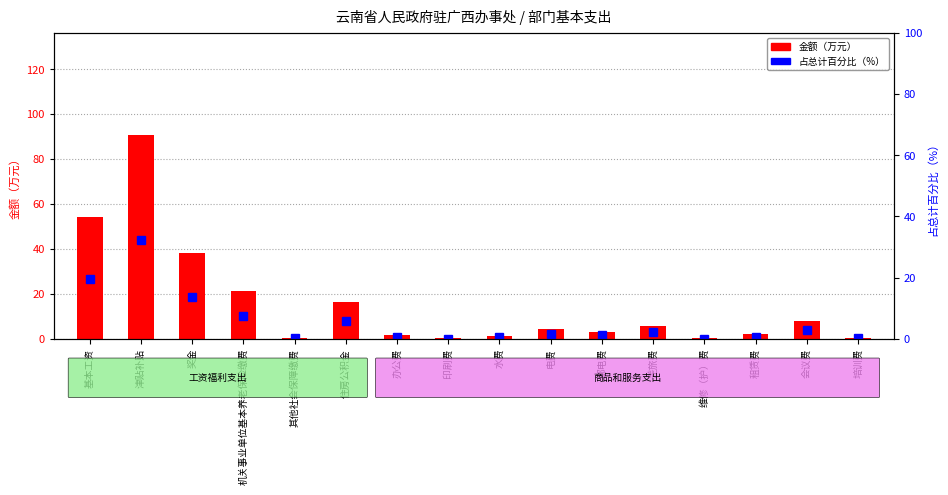

Reading left to right, list all the values displayed in this chart.

金额（万元）: 基本工资=54.4	津贴补贴=90.8	奖金=38.1	机关事业单位基本养老保险缴费=21.3	其他社会保障缴费=0.5	住房公积金=16.5	办公费=1.6	印刷费=0.2	水费=1.3	电费=4.3	邮电费=3.1	差旅费=5.9	维修（护）费=0.1	租赁费=2.0	会议费=8.0	培训费=0.5
占总计百分比（%）: 基本工资=19.4	津贴补贴=32.3	奖金=13.6	机关事业单位基本养老保险缴费=7.6	其他社会保障缴费=0.2	住房公积金=5.9	办公费=0.6	印刷费=0.1	水费=0.5	电费=1.5	邮电费=1.1	差旅费=2.1	维修（护）费=0.1	租赁费=0.7	会议费=2.8	培训费=0.2